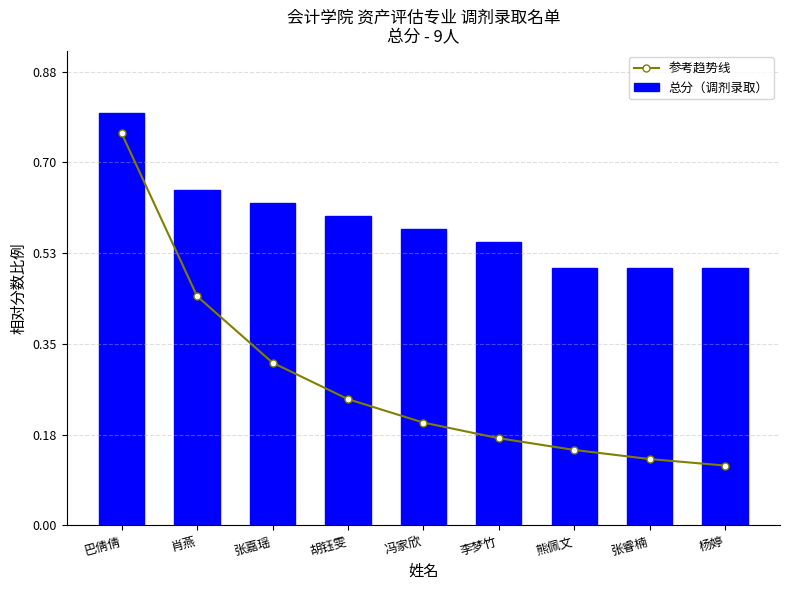

What is the maximum value for 参考趋势线?

0.8